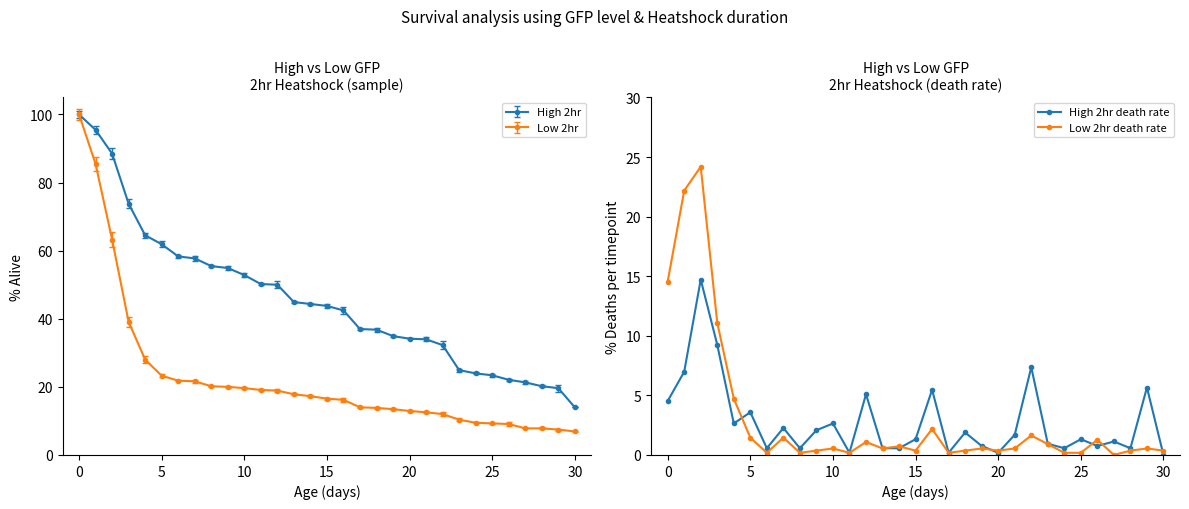

At which label does Low 2hr death rate reach its minimum?

27